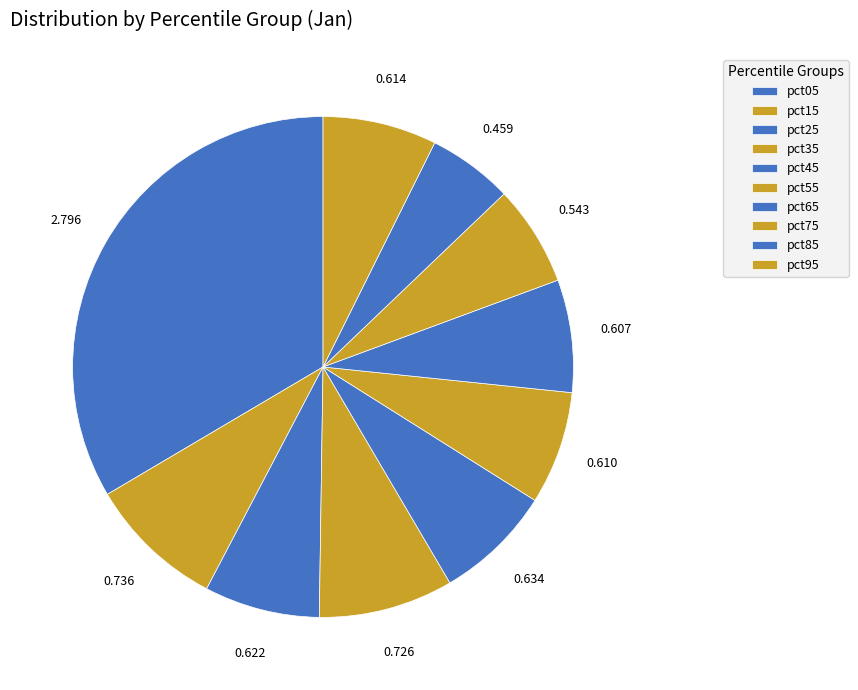

Rank the categories by value from highest to lowest.

pct05, pct15, pct35, pct45, pct25, pct95, pct55, pct65, pct75, pct85